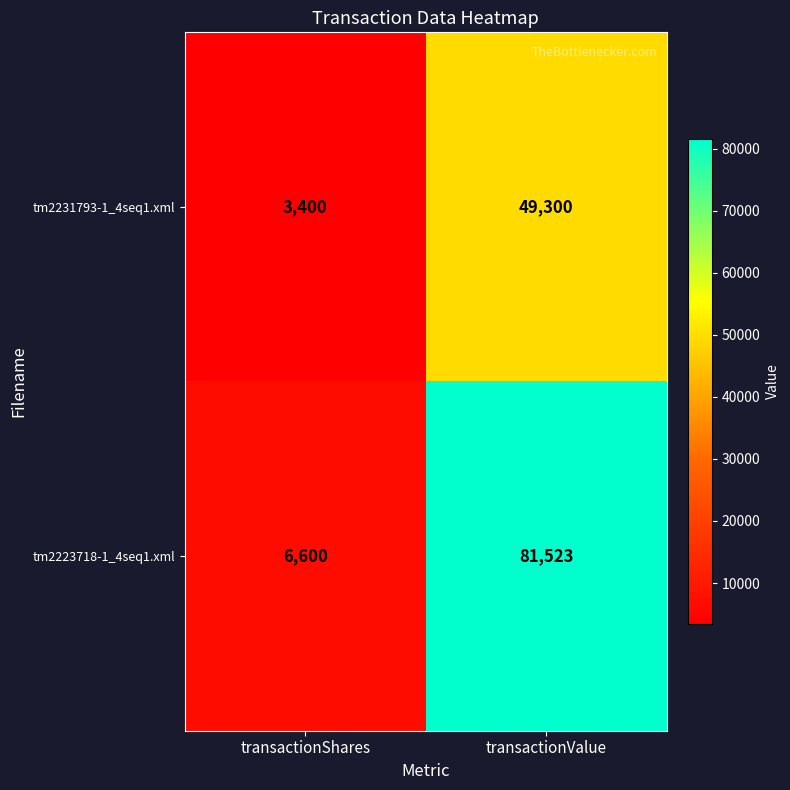

What is the sum of all tm2223718-1_4seq1.xml values?

88123